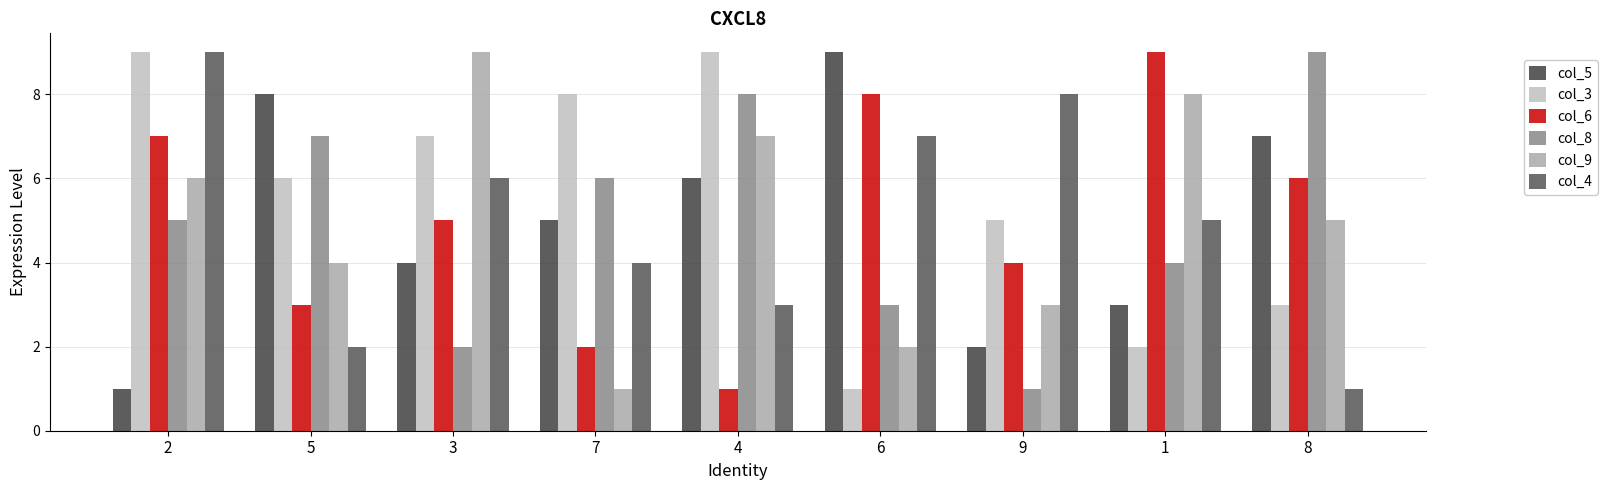

Count the number of categories in the chart.

9